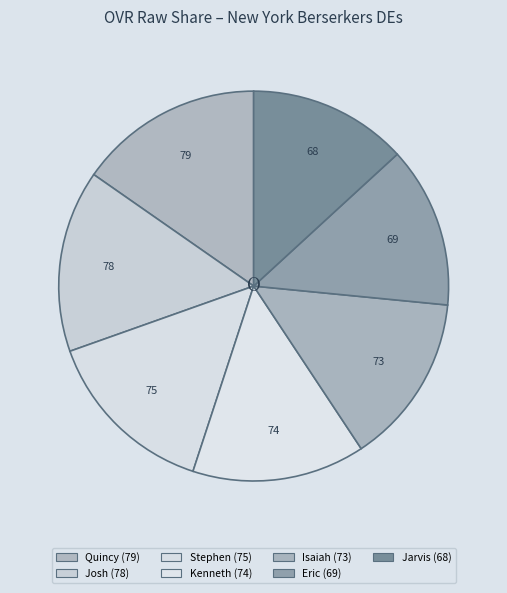

The Kenneth slice represents 26% of the pie. True or false?

False